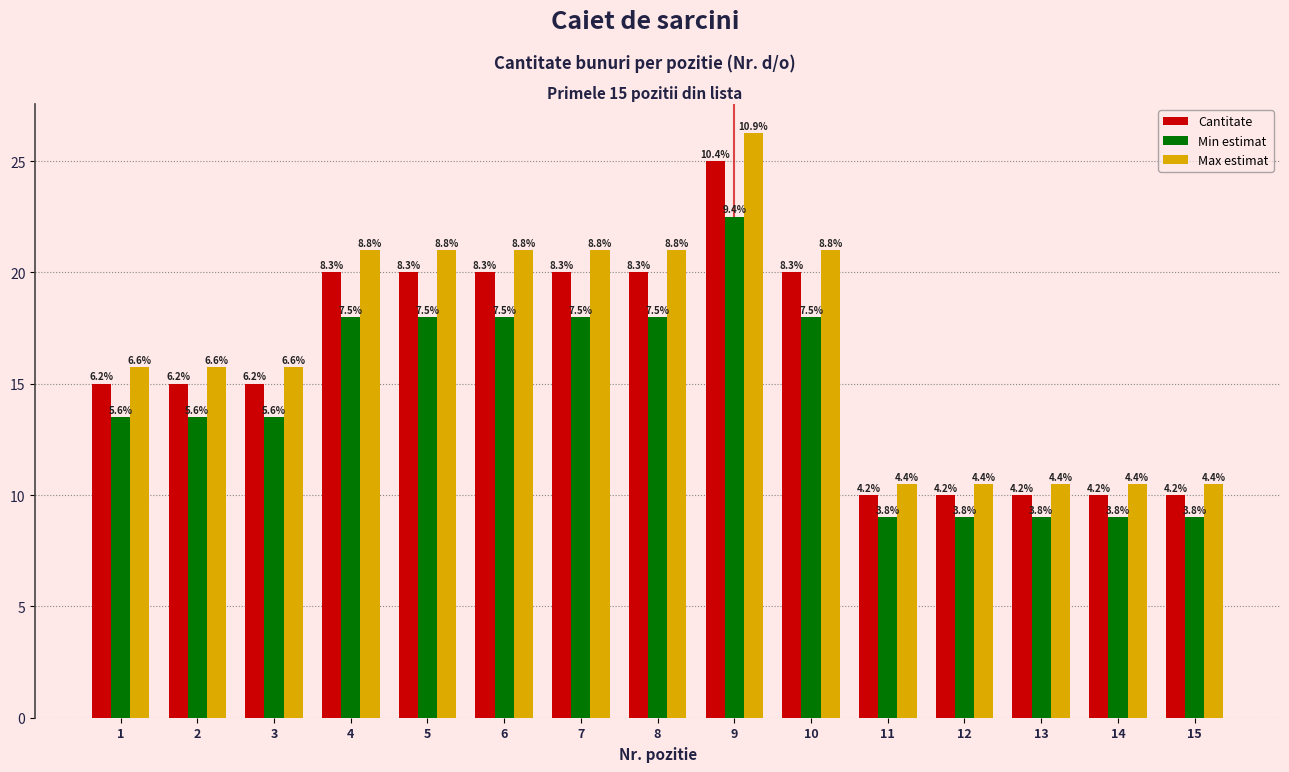

Which series has the largest range (max minus min)?

Max estimat